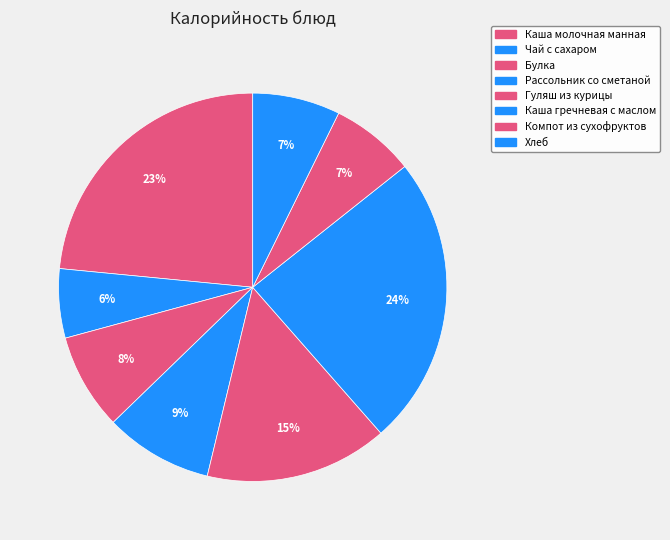

Does Рассольник со сметаной account for over 50% of the chart?

No